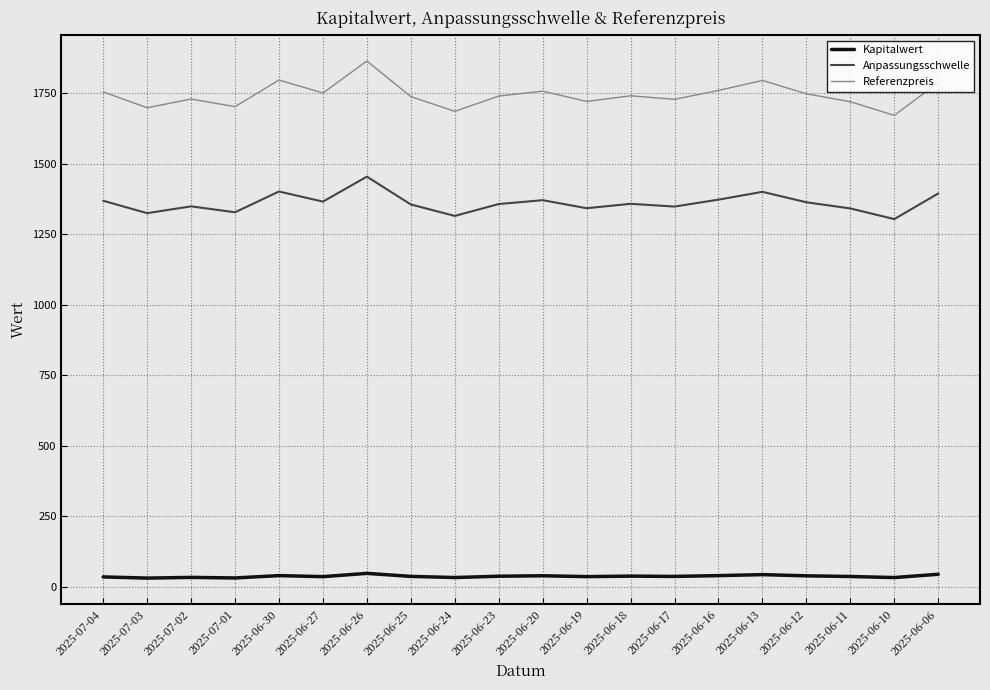

What is the total value across all series at 2025-06-13?

3239.1